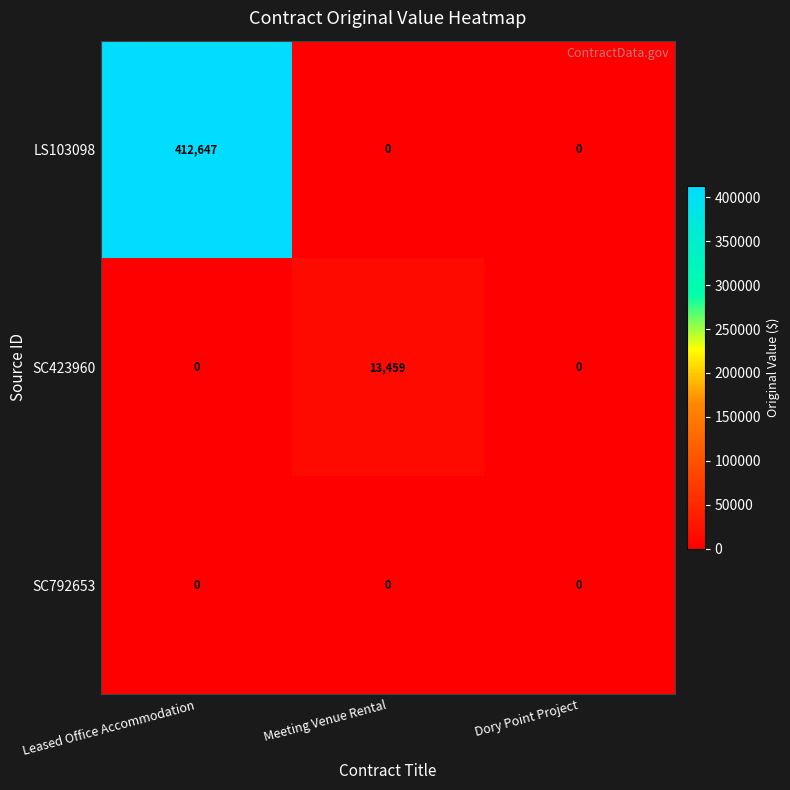

Reading right to left, what are all the values shown in this chart?

LS103098: 0	0	412647
SC423960: 0	13459	0
SC792653: 0	0	0